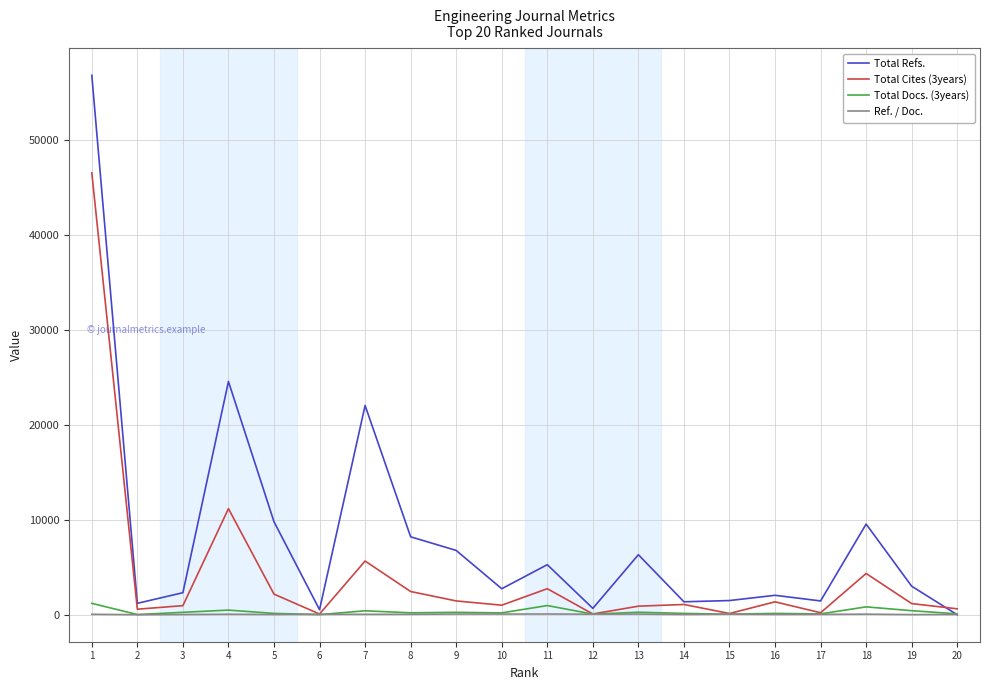

Which series has the largest total across all categories?

Total Refs.